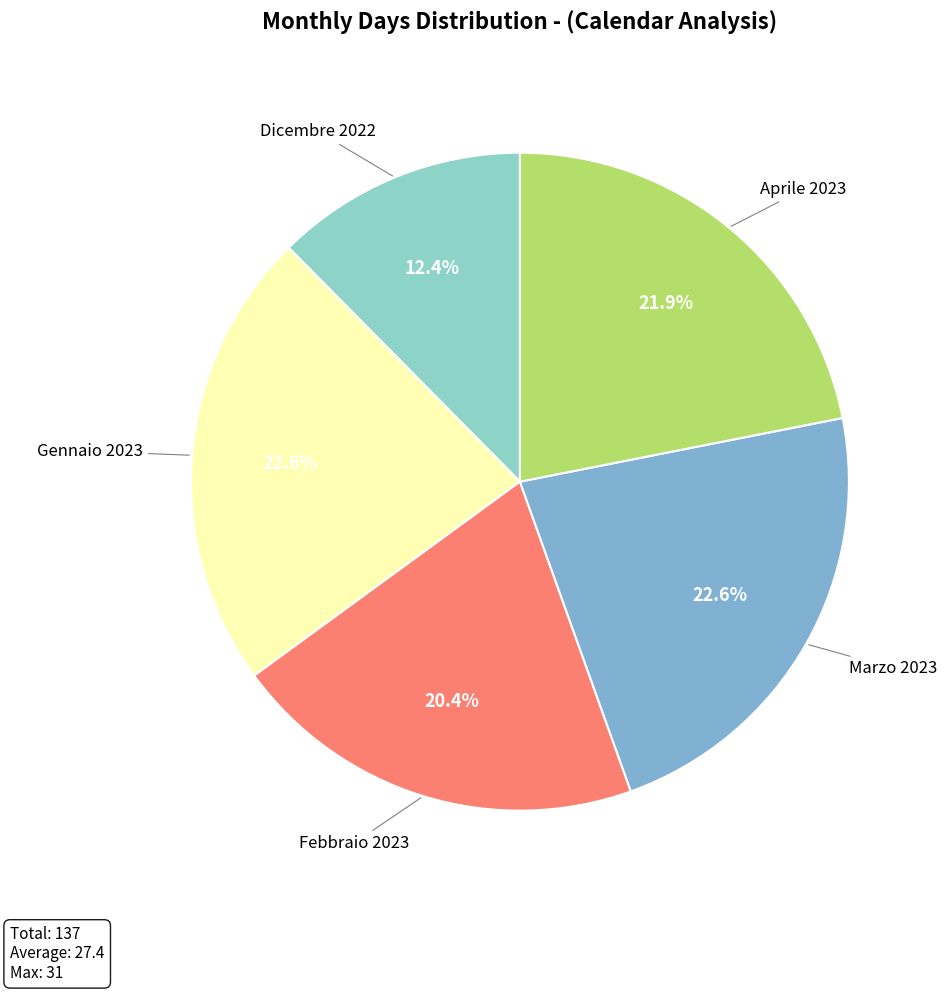

Is there any slice that represents more than half of the pie?

No